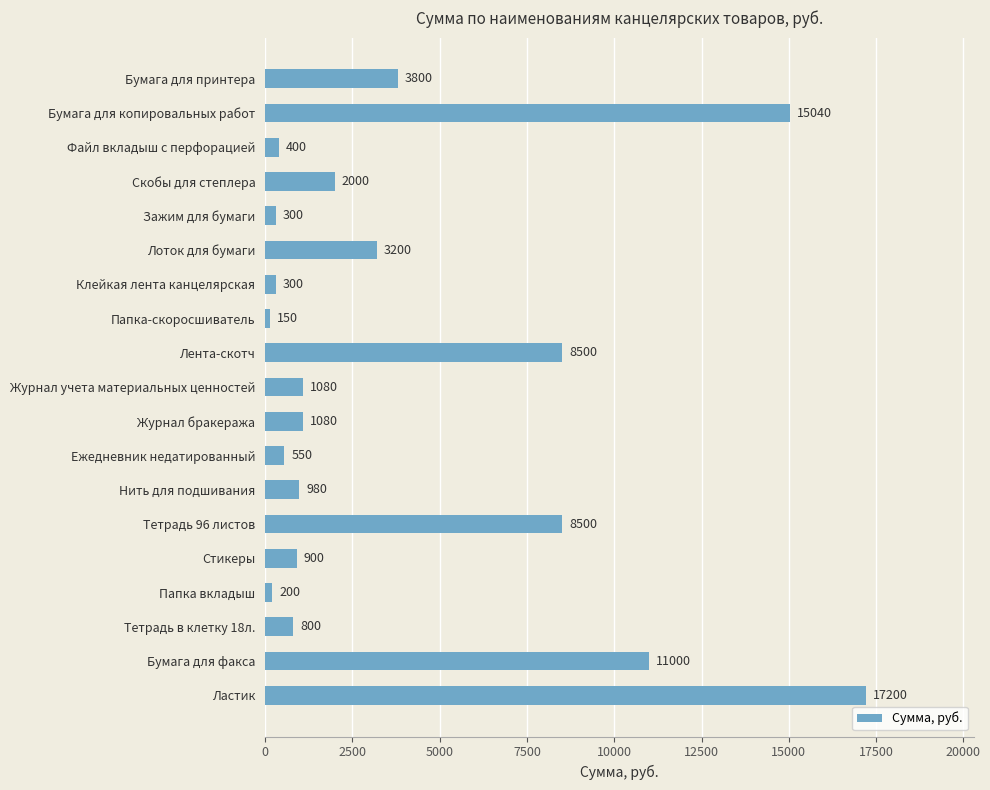

What is the change in value from Бумага для копировальных работ to Ластик?

+2160